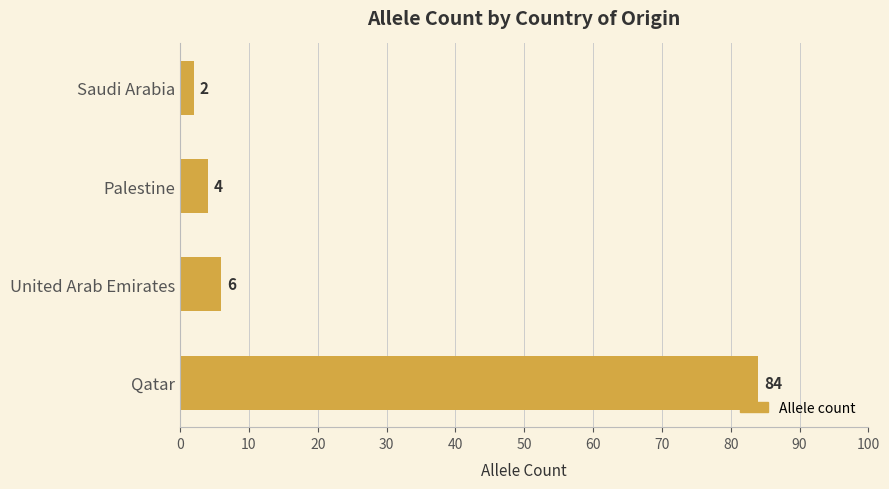

At which label is the value closest to 43?

United Arab Emirates